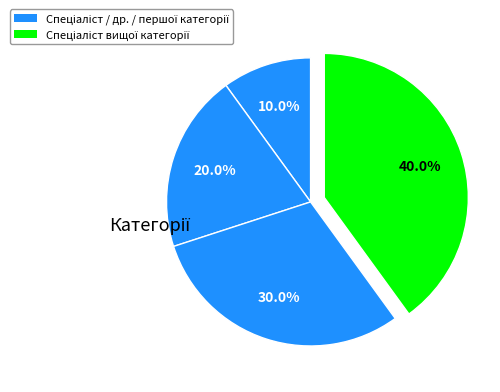

Which slice is the largest?

Спеціаліст вищої категорії